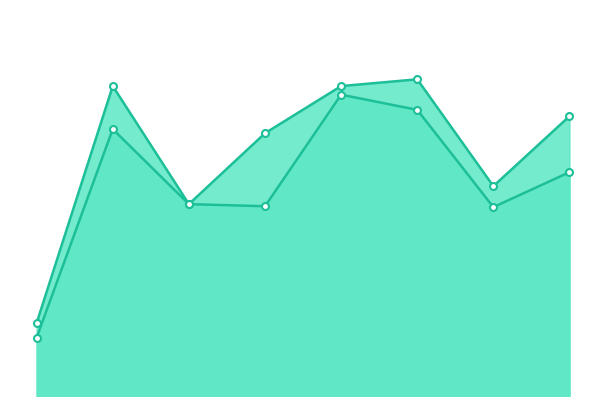

At which category does Course Success Rate reach its first local peak?

Clover Park